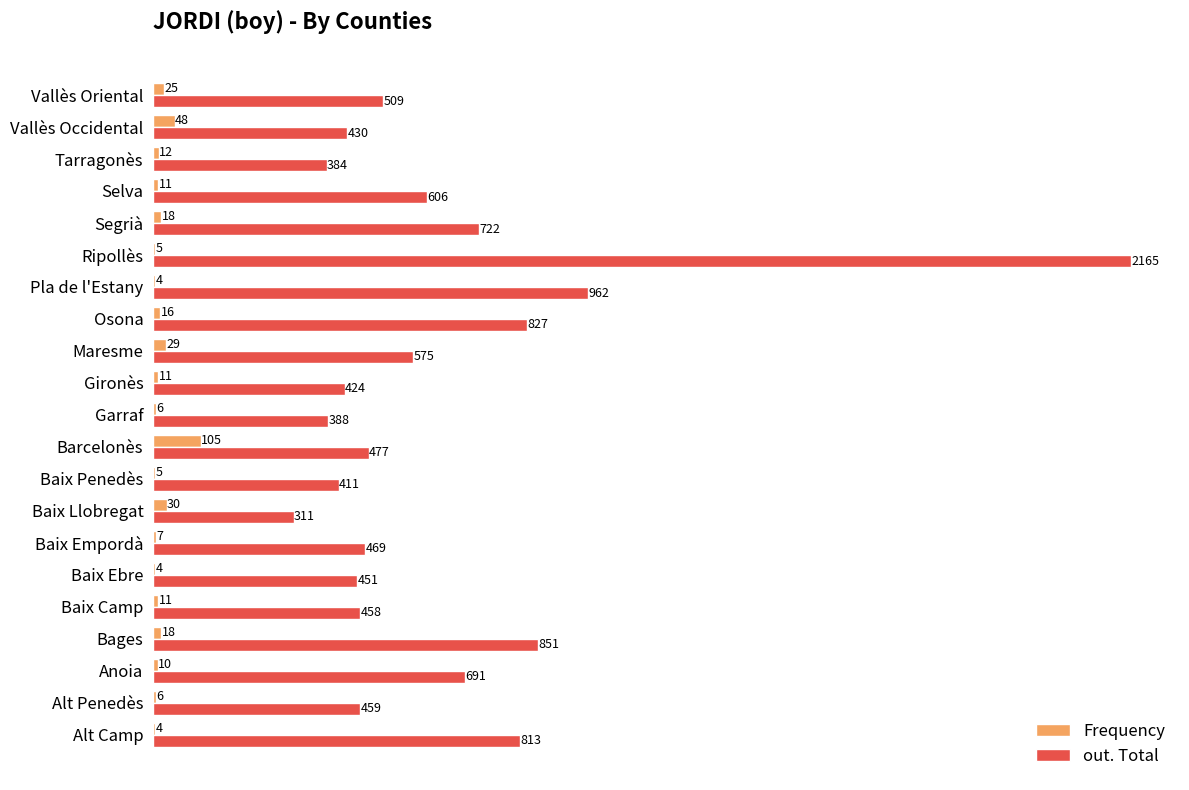

Where is out. Total nearest to the value 1238?

Pla de l'Estany